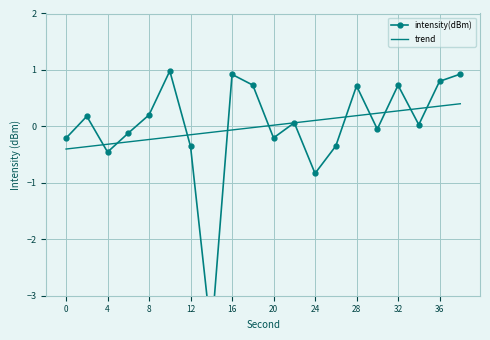

What is the minimum value for trend?

-0.4